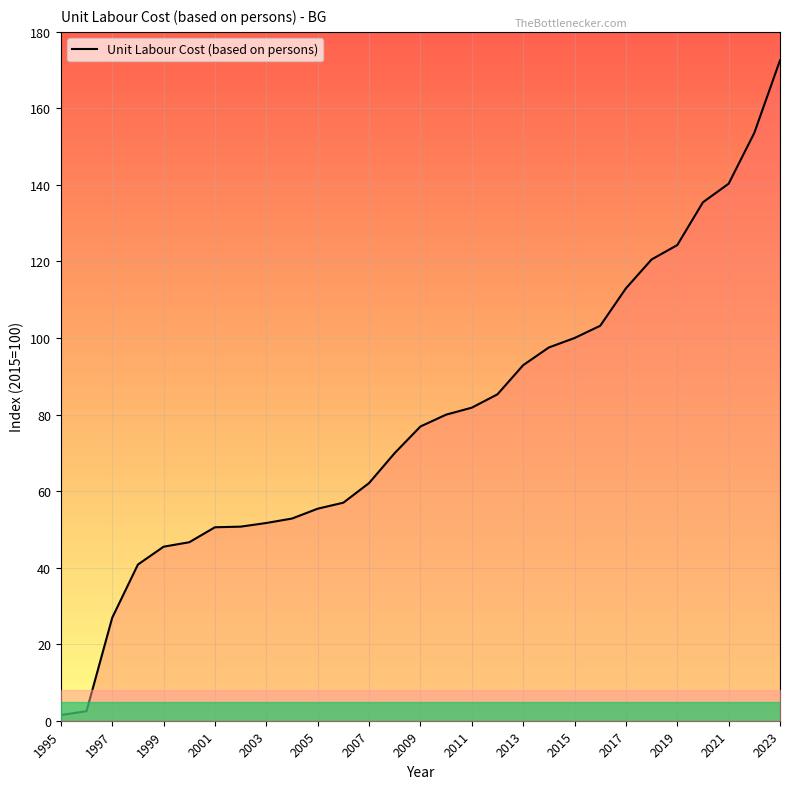

How many lines are shown in the chart?

1